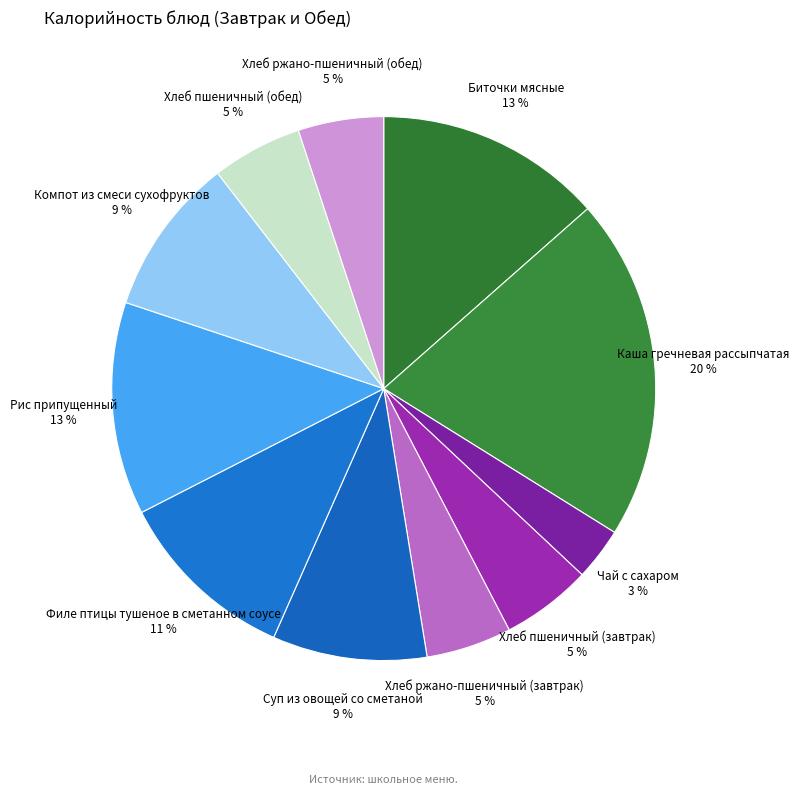

Is there a majority slice in this chart?

No